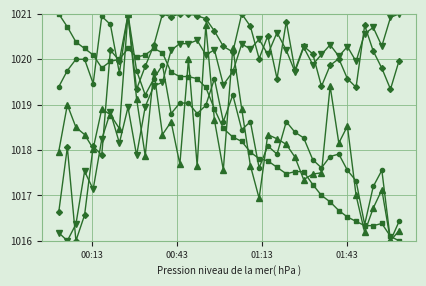

What is the maximum value shown in the chart?

1021.0